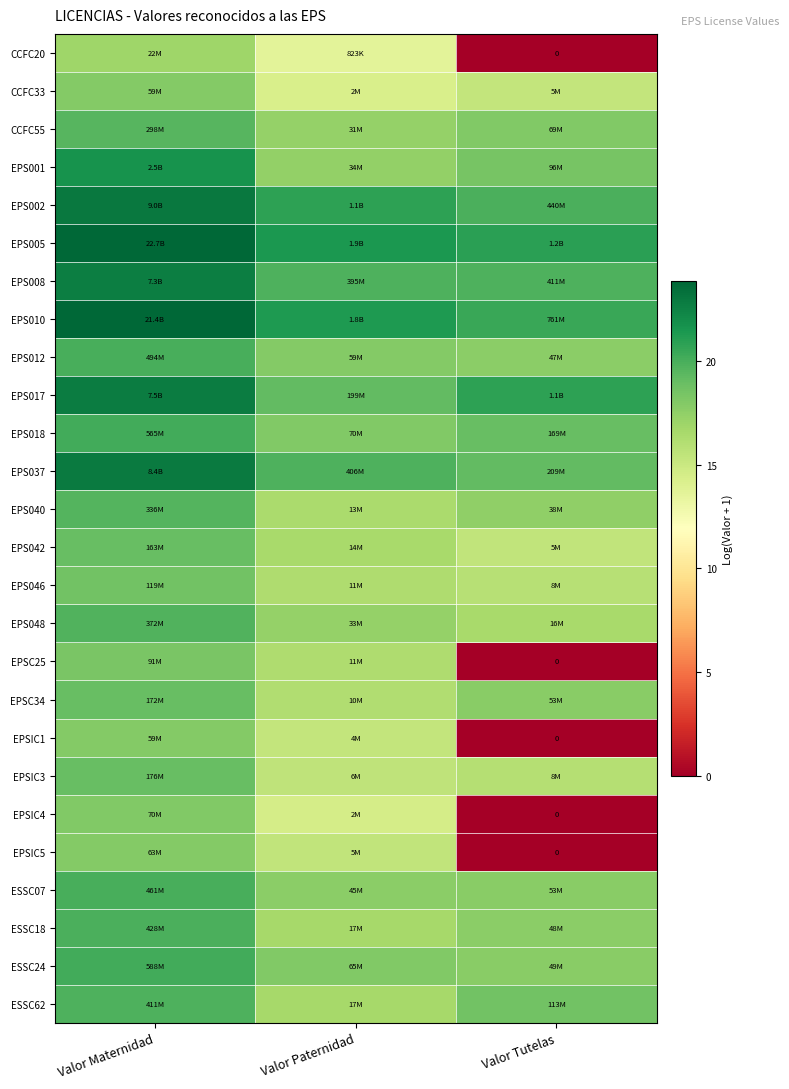

At which label does EPS005 reach its peak?

Valor Maternidad